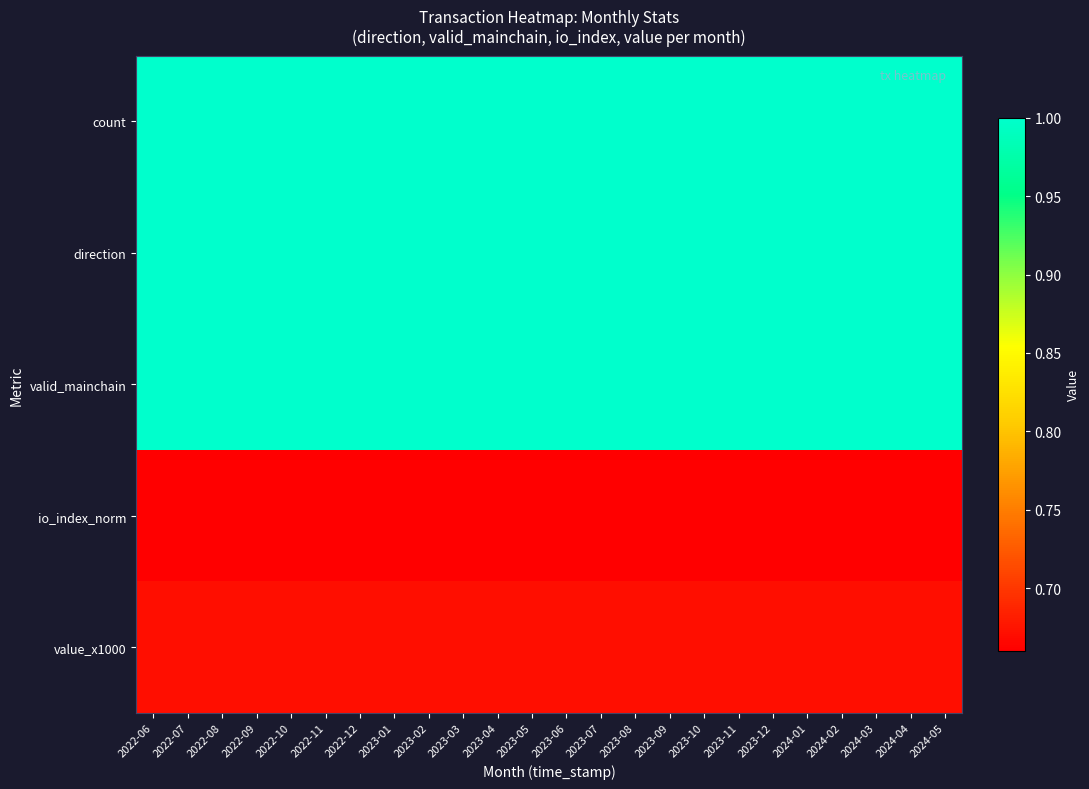

What is the total value across all series at 2023-03?

4.3